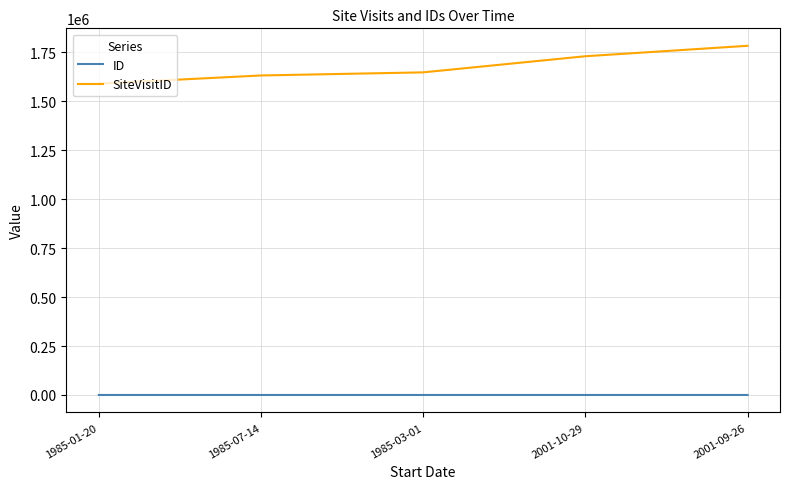

Rank the series by their maximum value, from highest to lowest.

SiteVisitID, ID